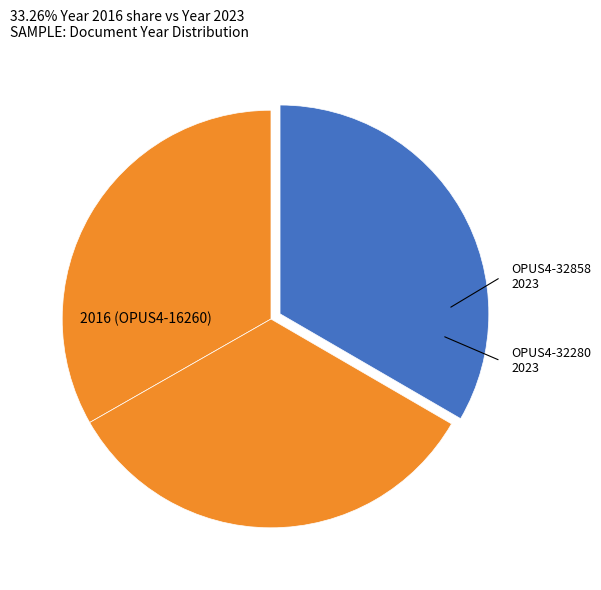

How many segments does this pie chart have?

3